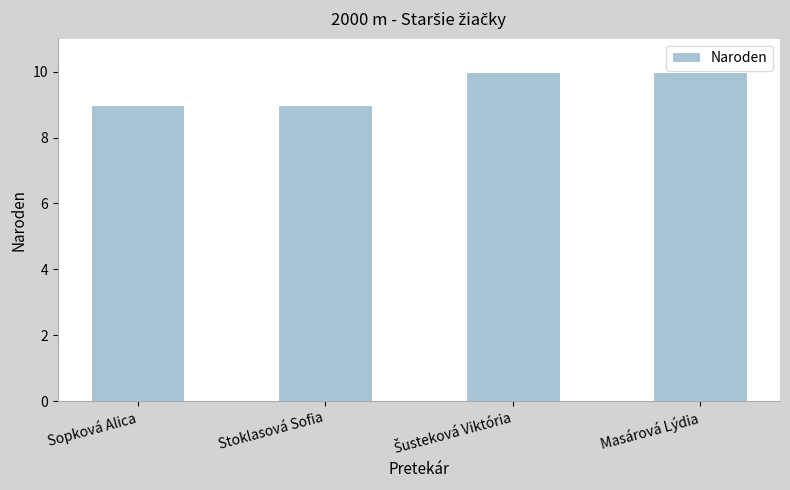

How many values are below 10?

2